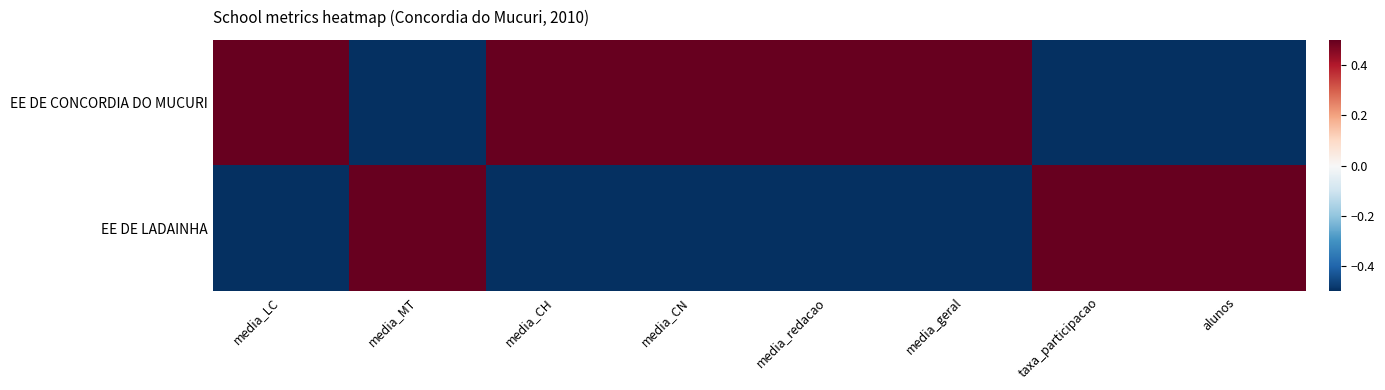

List the series in order of their peak value, highest first.

EE DE CONCORDIA DO MUCURI, EE DE LADAINHA